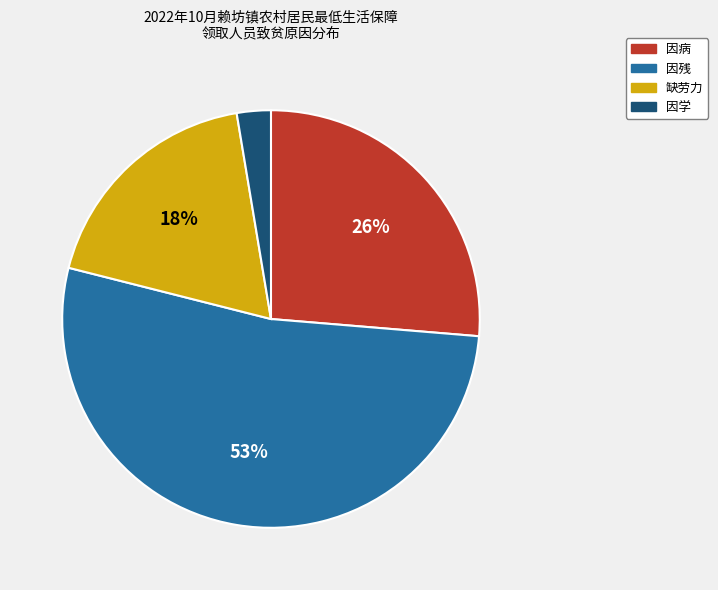

The 缺劳力 slice represents 18% of the pie. True or false?

True